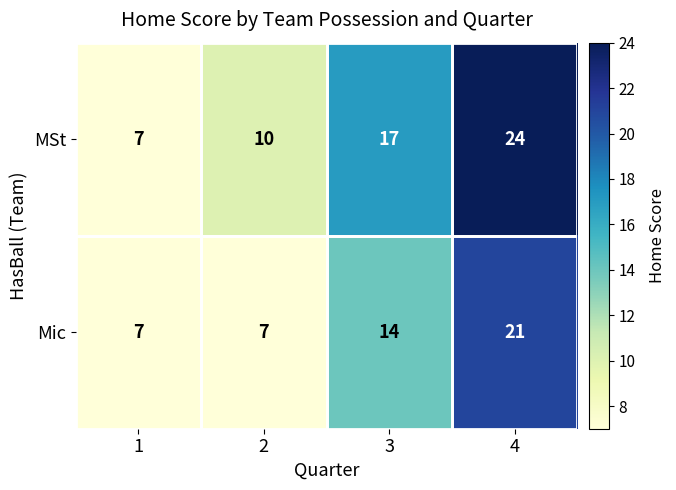

How many MSt values are between 10 and 24?

3